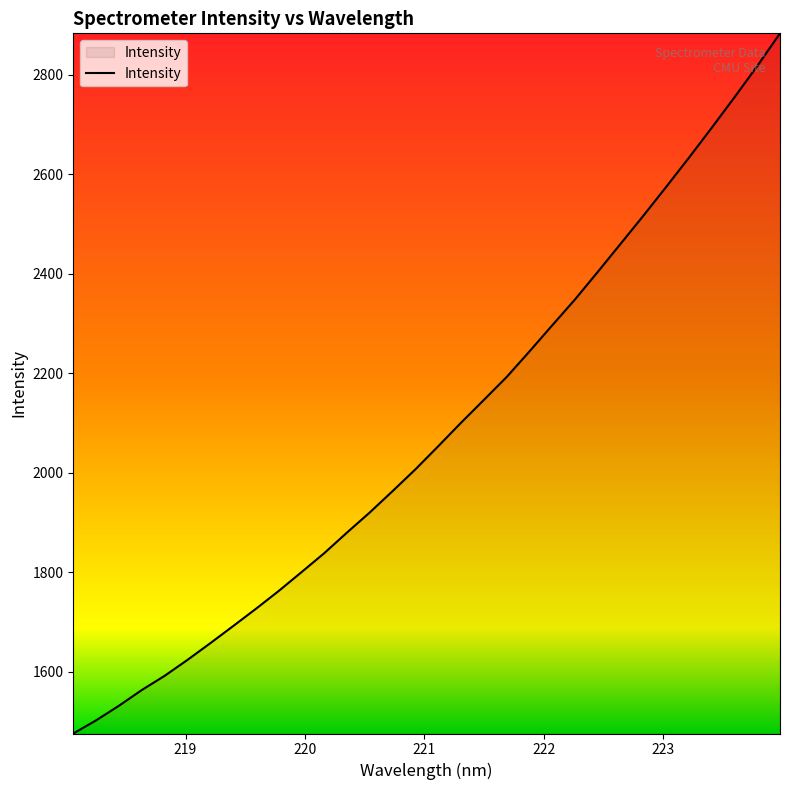

What is the greatest value displayed?

2883.2